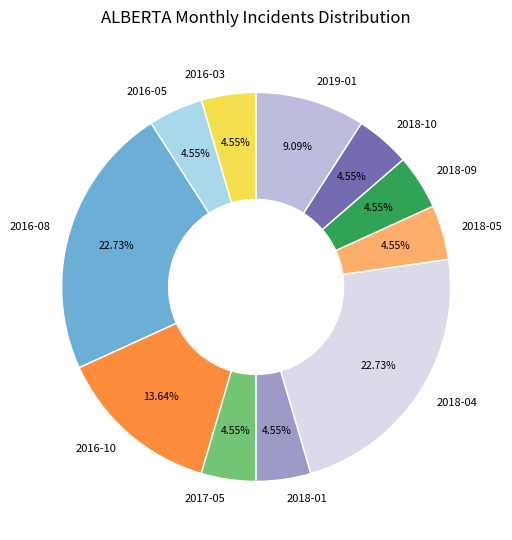

To the nearest percent, what is the average slice percentage?

9%